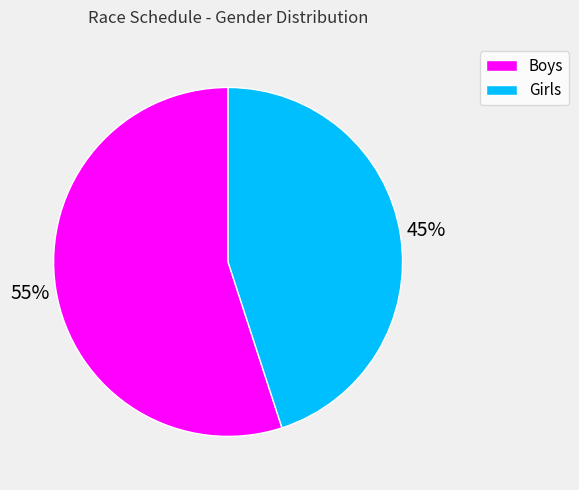

What is the smallest slice in the pie chart?

Girls